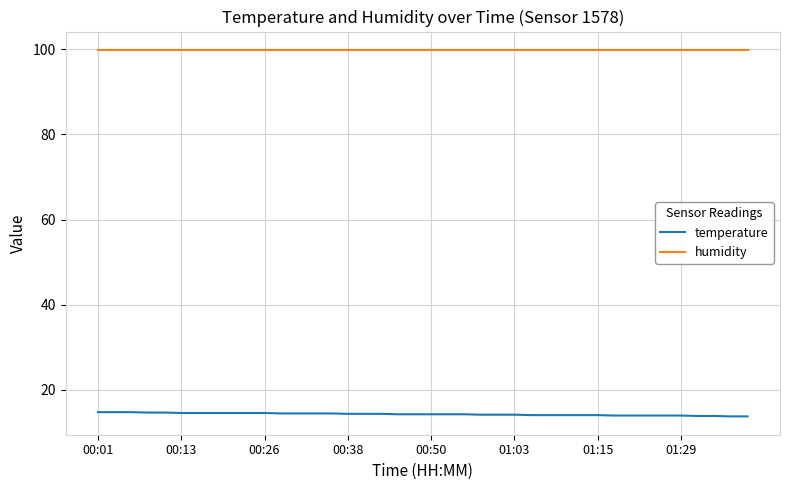

True or false: temperature and humidity cross at least once.

False